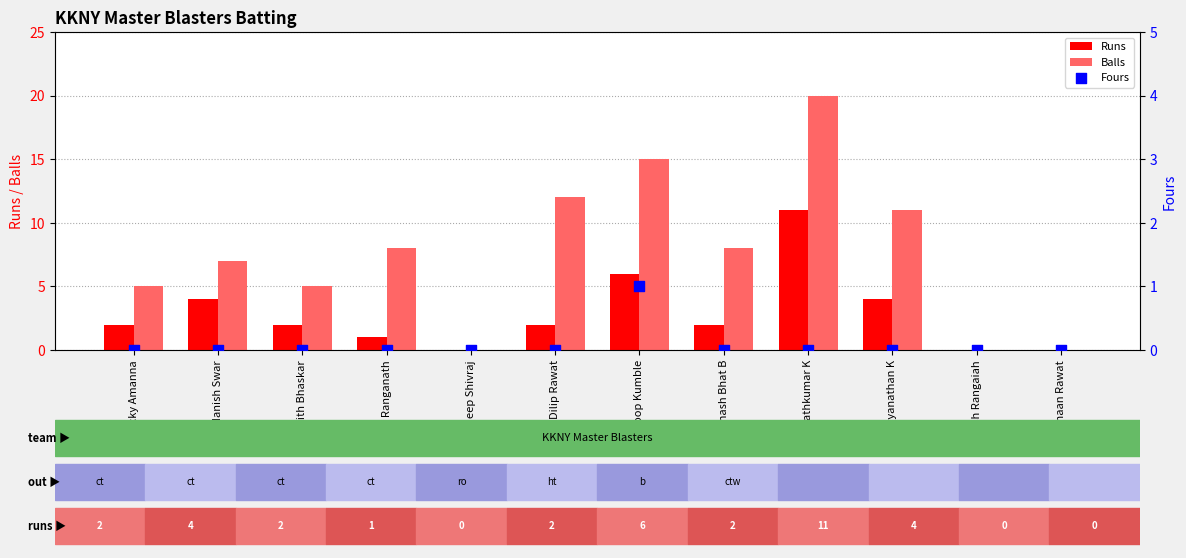

Which series contains the lowest Y value?

Runs